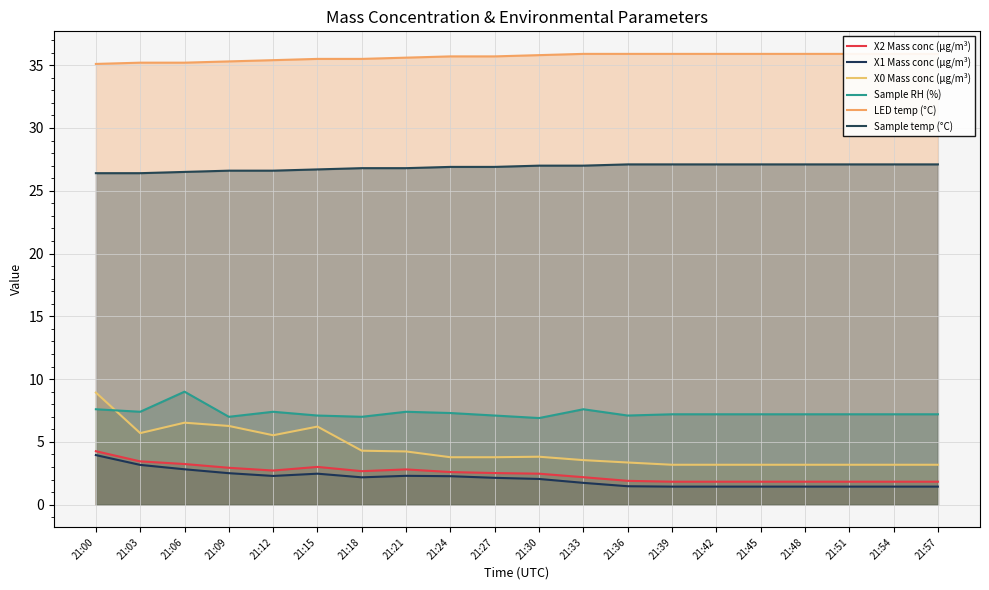

What is the value of the X1 Mass conc (μg/m³) point at the 4th from the left?

2.5